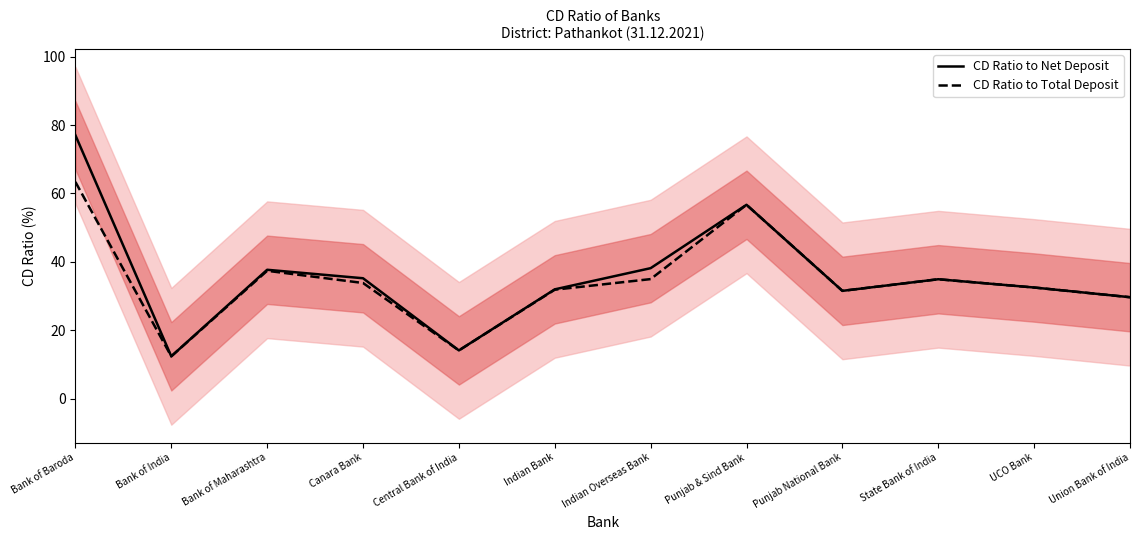

What is the sum of all CD Ratio to Net Deposit values?

431.7